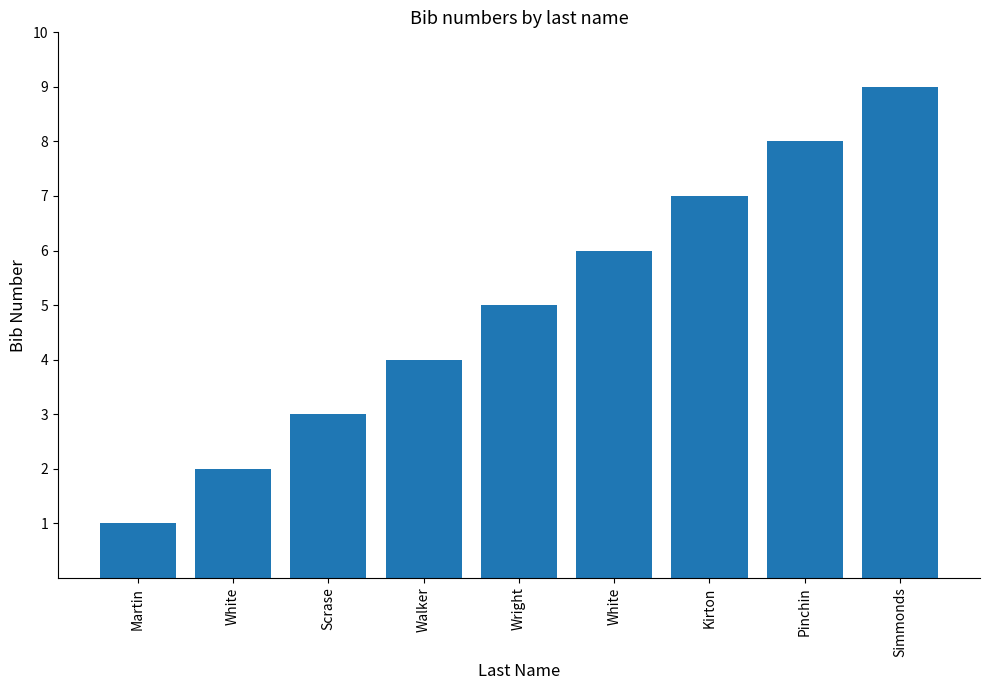

Rank the categories by value from highest to lowest.

Simmonds, Pinchin, Kirton, White, Wright, Walker, Scrase, White, Martin